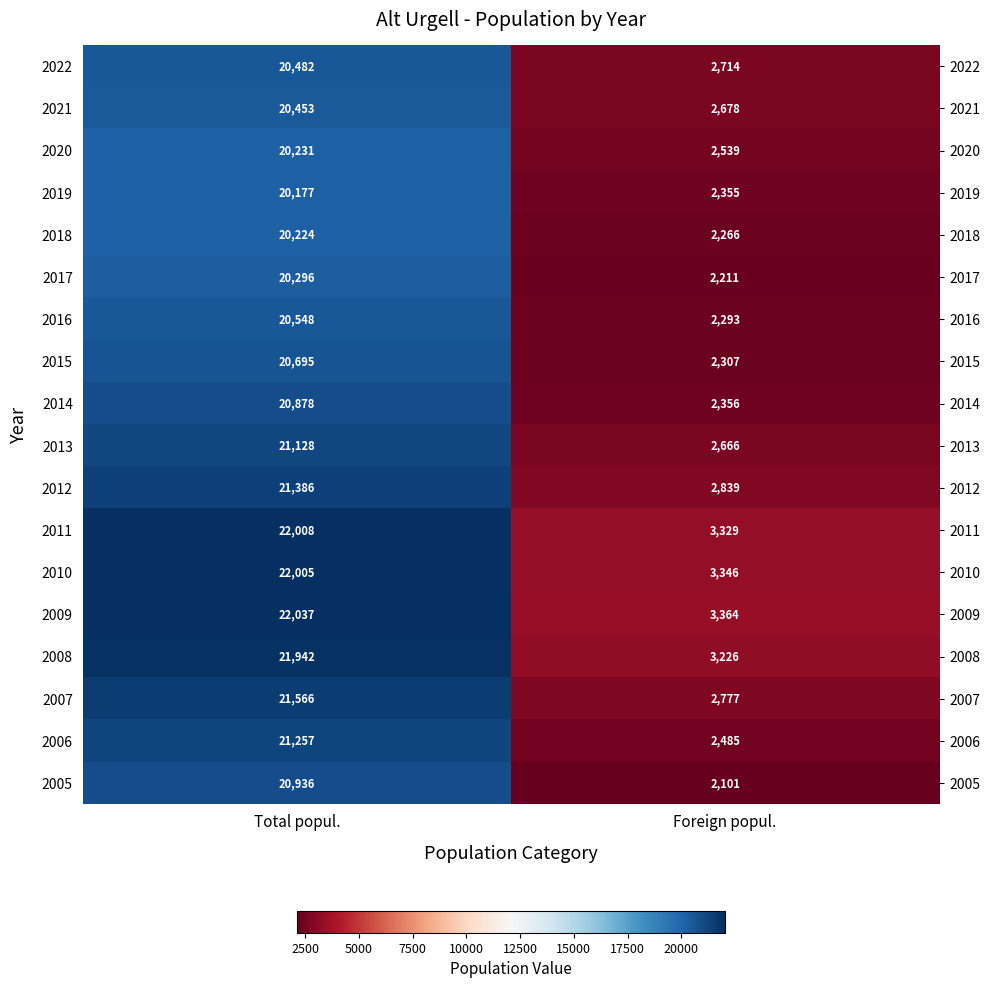

What is the difference between the 2011 values at Foreign popul. and Total popul.?

18679